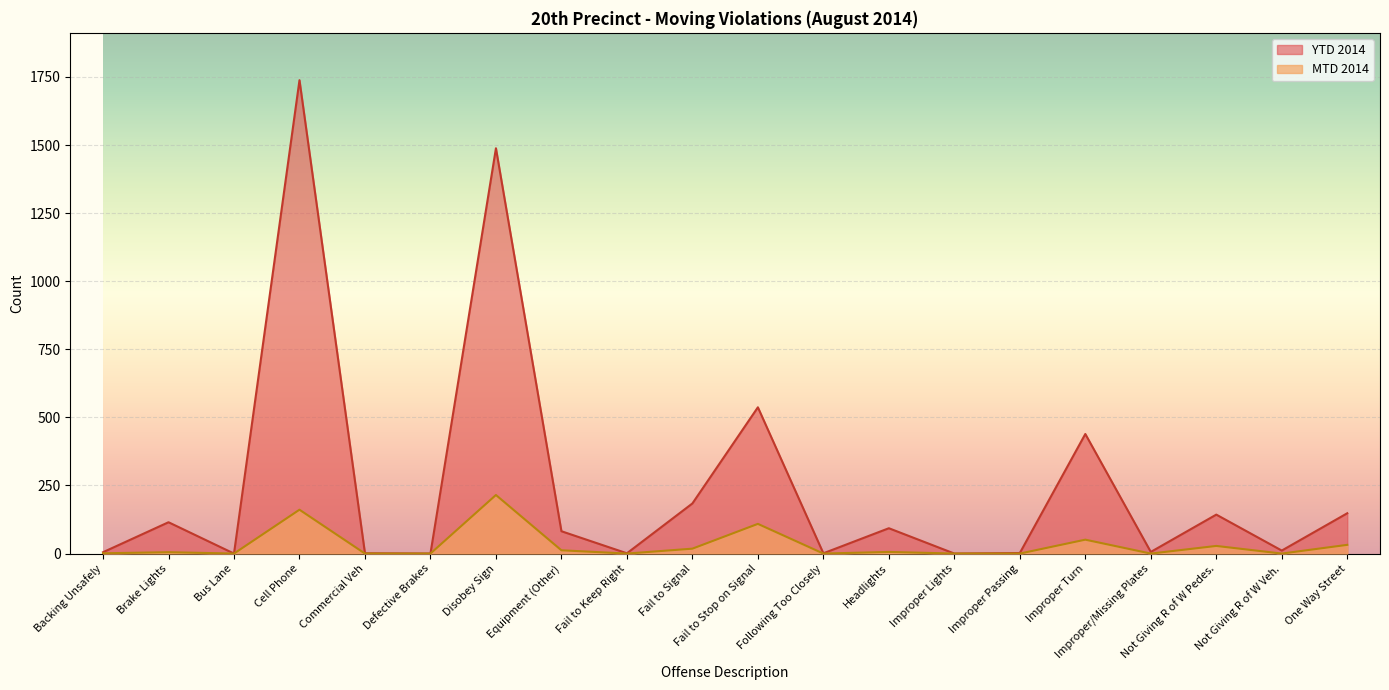

What is the label of the 3rd point from the right?

Not Giving R of W Pedes.